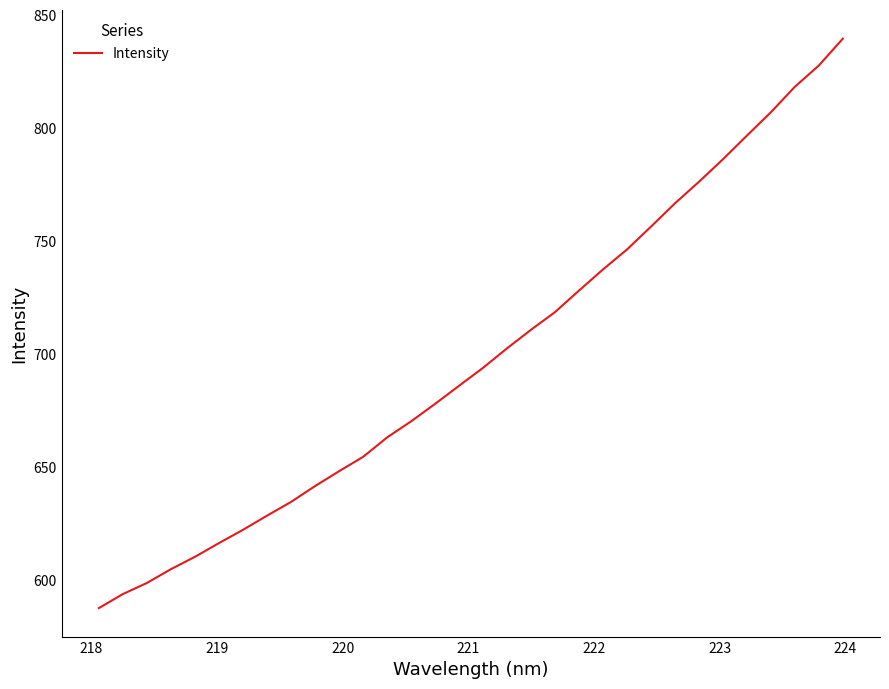

What is the sum of all values?

22353.5